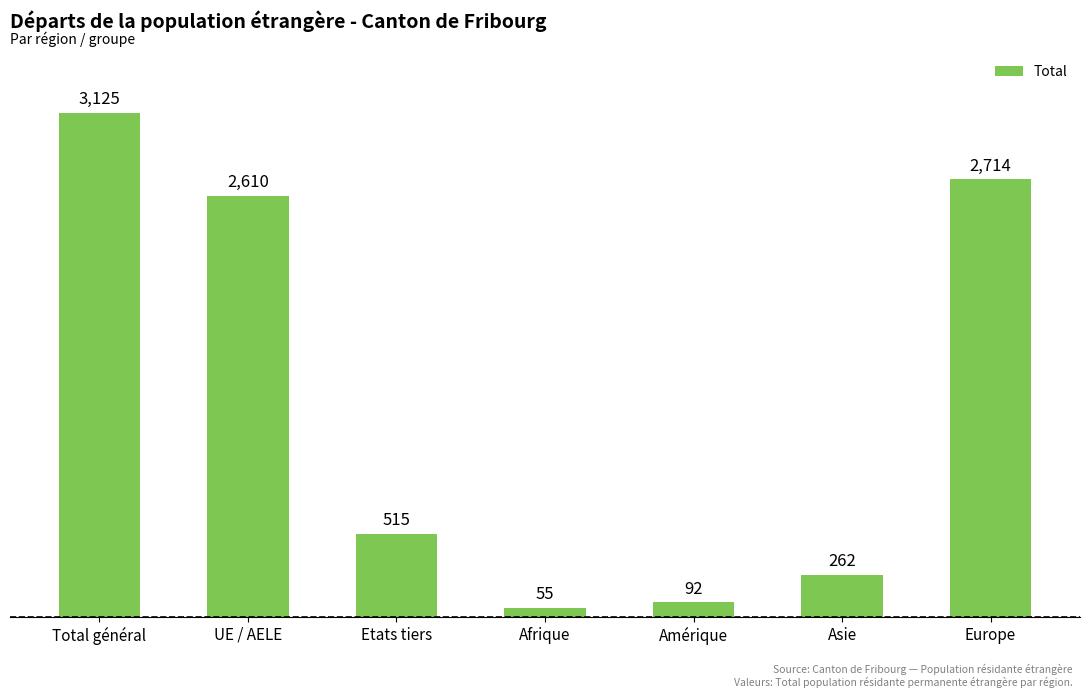

What is the difference between the second highest and second lowest values?

2622